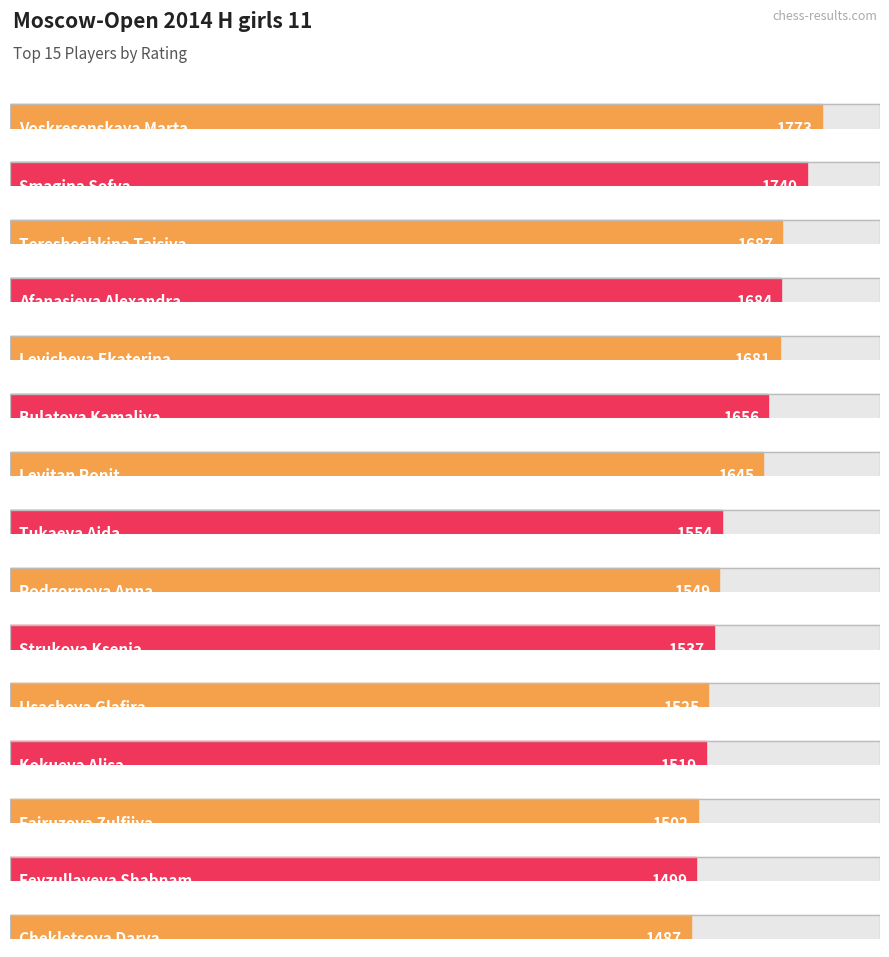

Reading left to right, transcribe all the data shown in this chart.

1773	1740	1687	1684	1681	1656	1645	1554	1549	1537	1525	1519	1502	1499	1487